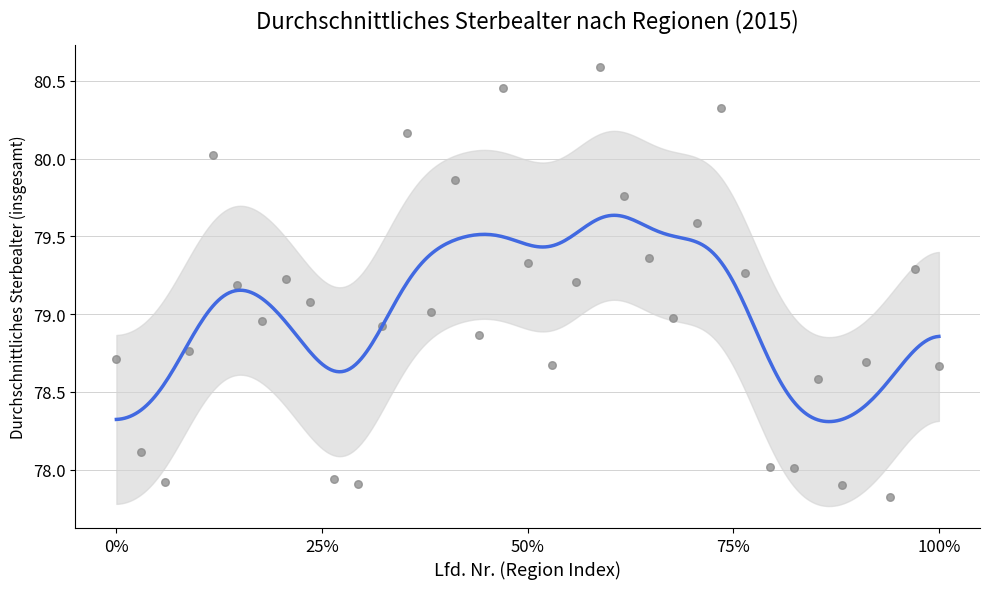

What is the range of Y values (max minus min)?

2.8